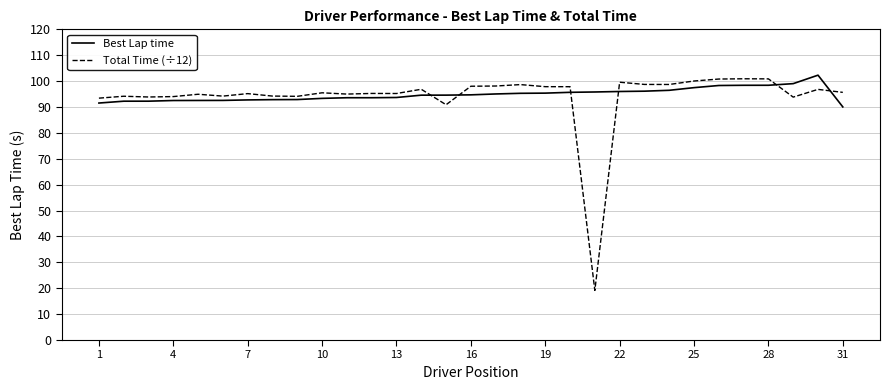

What is the average value of the Best Lap time series?

94.8